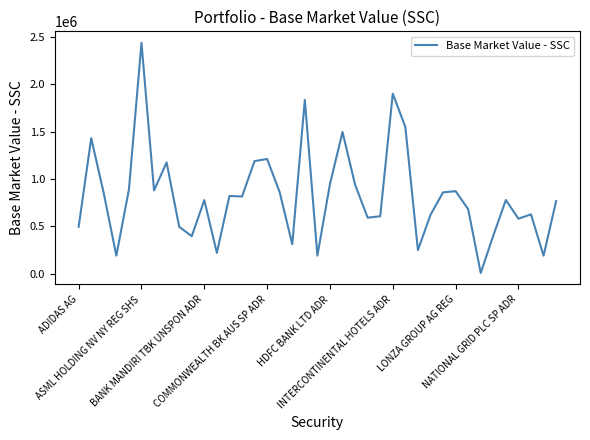

What is the difference between the maximum and minimum values?

2427337.0